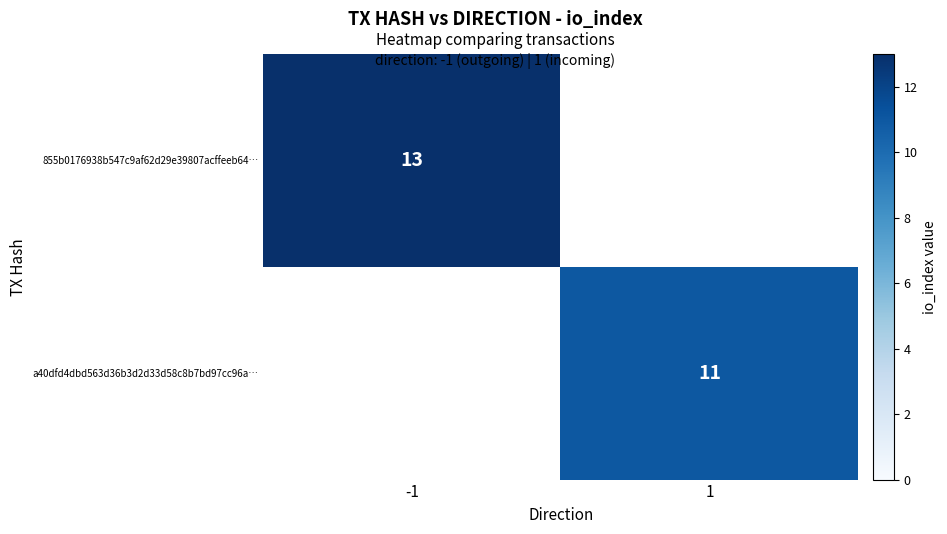

Which label corresponds to the smallest value in the chart?

1